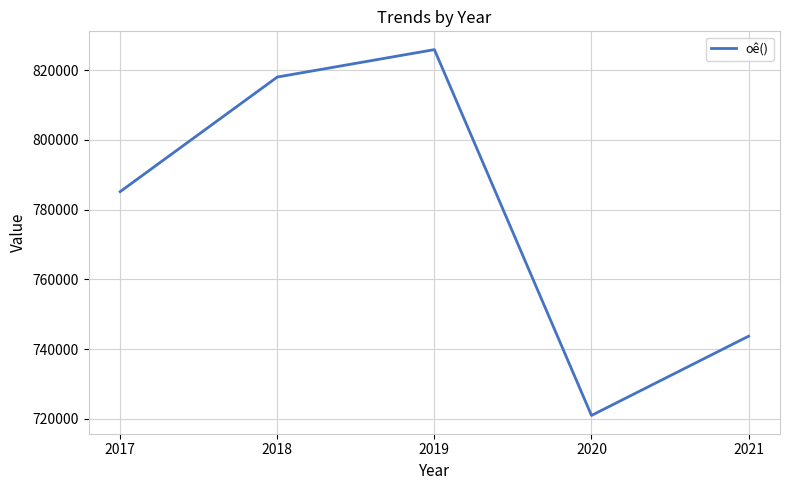

How many interior local valleys (lower than both neighbors) does the data have?

1